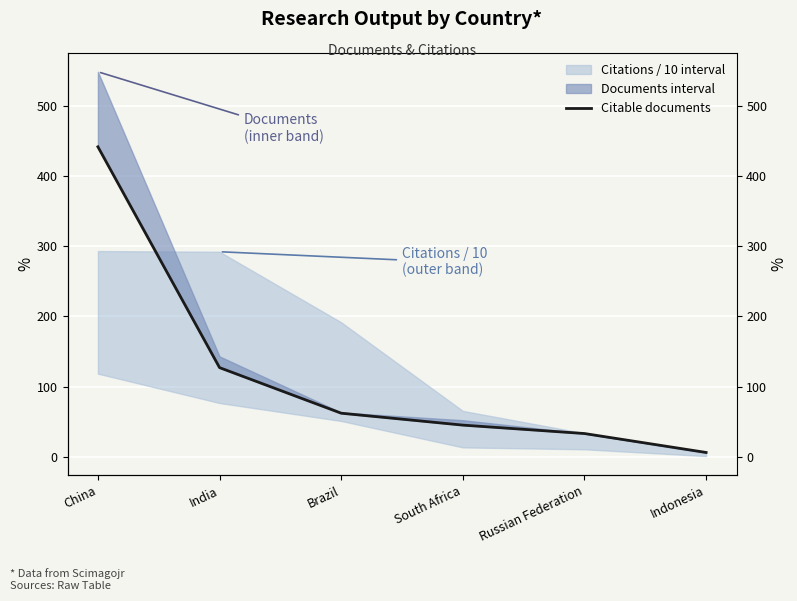

What is the label of the 5th point from the left?

Russian Federation